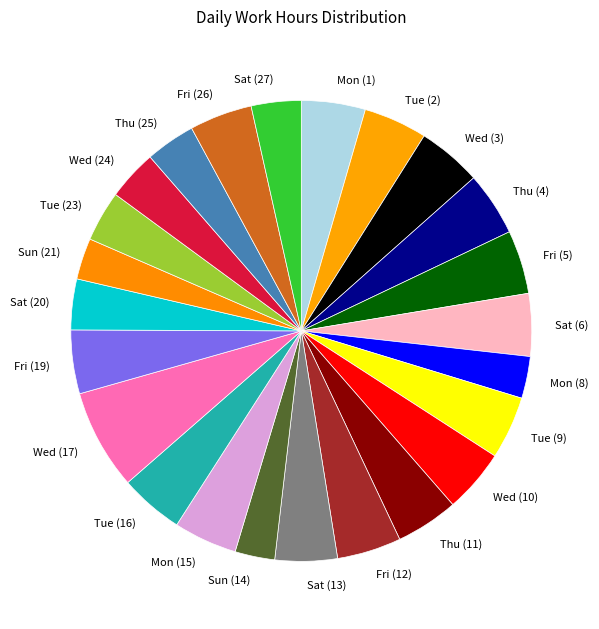

Approximately how many times larger is the value at Sun (21) compared to Wed (10)?

0.6